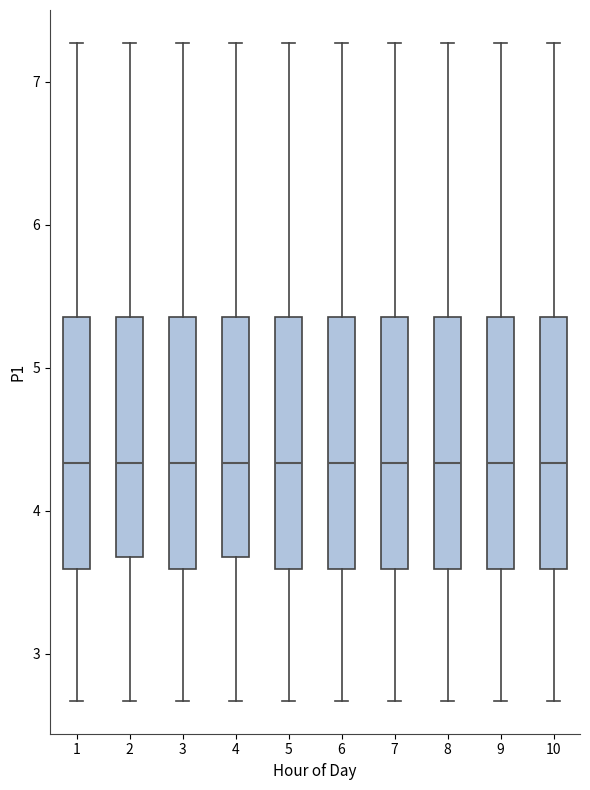

Reading left to right, read every box against the y-axis: the position of its median line, the range the box covers, and the ends of its whiskers. The values are not printed on the chart, so give them approximately, as read against the axis.

1: median 4.3, box 3.6 to 5.4, whiskers 2.7 to 7.3
2: median 4.3, box 3.7 to 5.4, whiskers 2.7 to 7.3
3: median 4.3, box 3.6 to 5.4, whiskers 2.7 to 7.3
4: median 4.3, box 3.7 to 5.4, whiskers 2.7 to 7.3
5: median 4.3, box 3.6 to 5.4, whiskers 2.7 to 7.3
6: median 4.3, box 3.6 to 5.4, whiskers 2.7 to 7.3
7: median 4.3, box 3.6 to 5.4, whiskers 2.7 to 7.3
8: median 4.3, box 3.6 to 5.4, whiskers 2.7 to 7.3
9: median 4.3, box 3.6 to 5.4, whiskers 2.7 to 7.3
10: median 4.3, box 3.6 to 5.4, whiskers 2.7 to 7.3